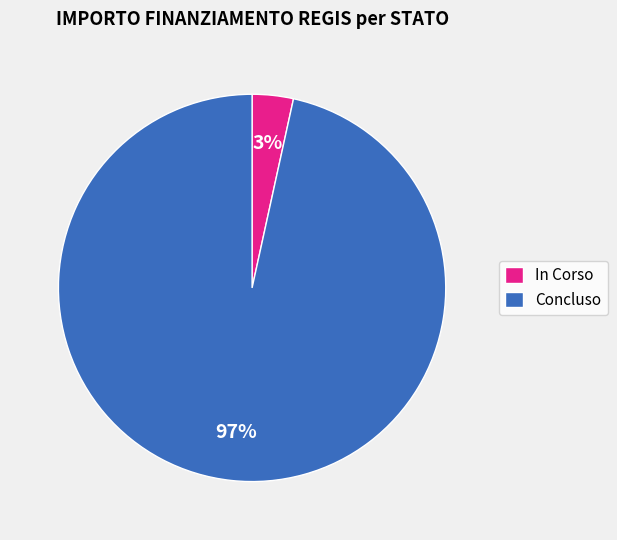

Which category has the smallest portion of the pie?

In Corso